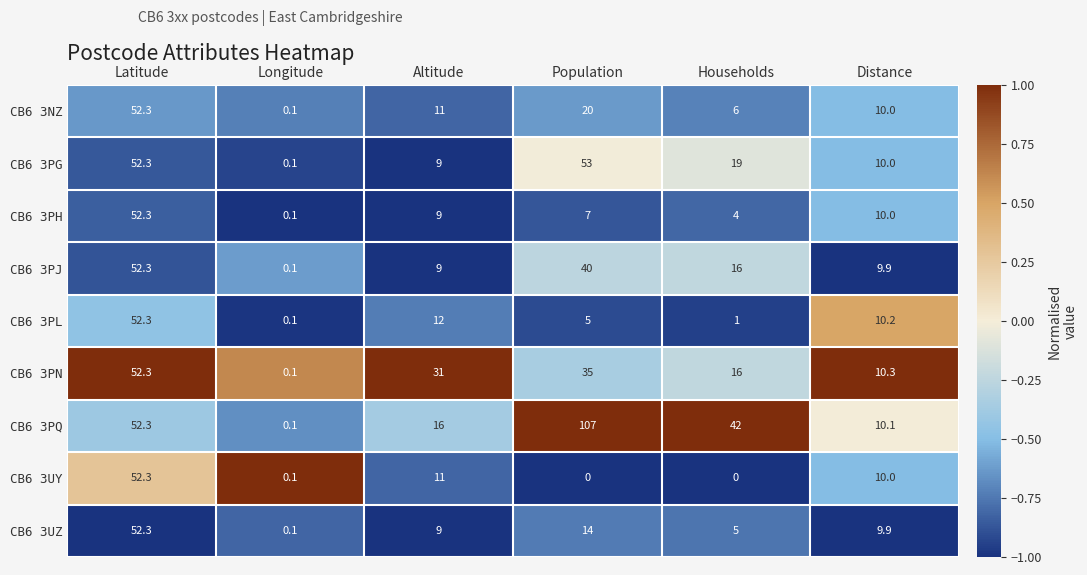

How many data points does each series have?

6